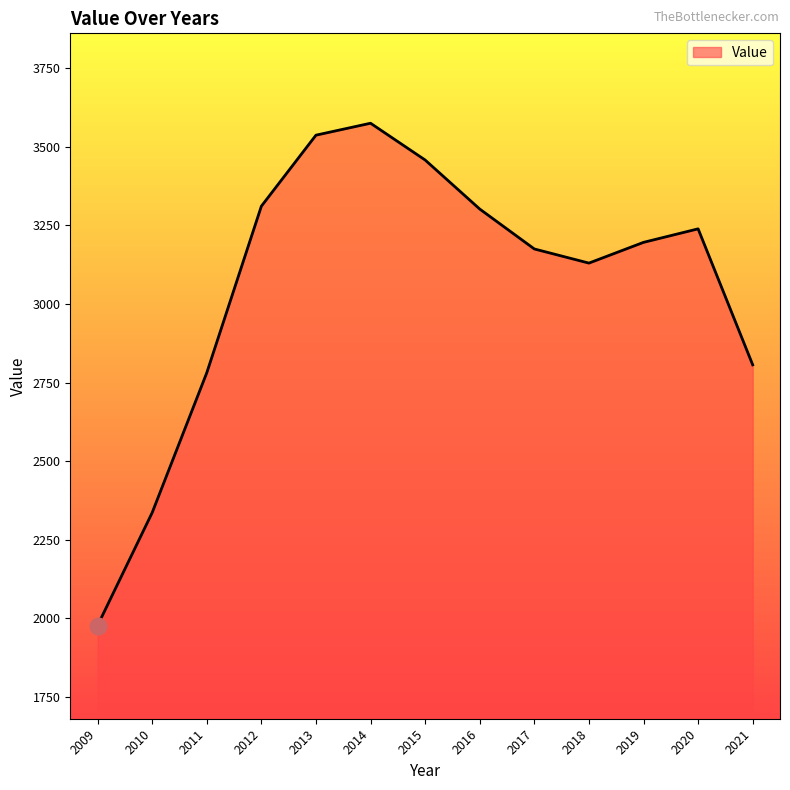

What is the difference between the values at 2019 and 2015?

262.0